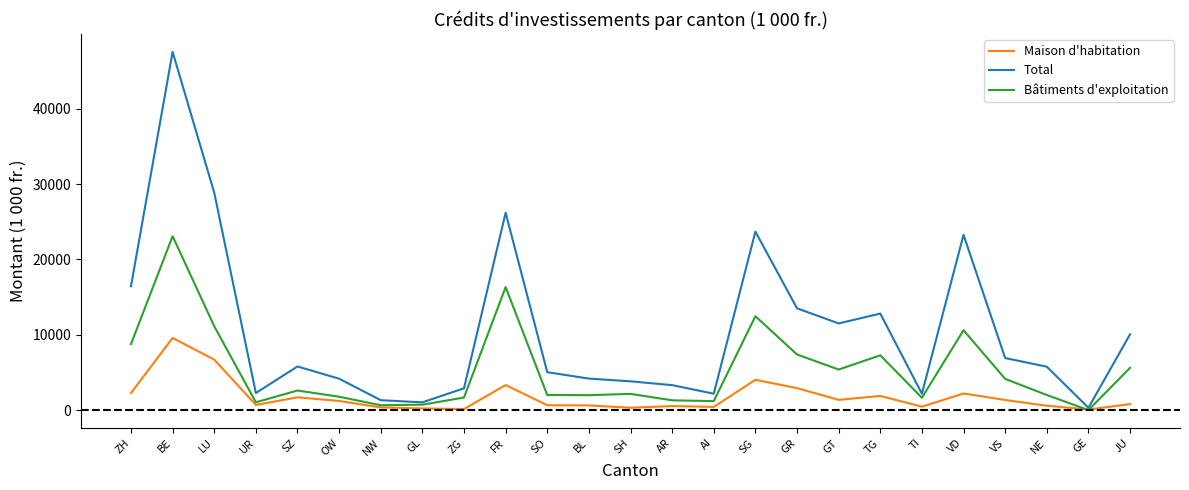

What are all the series names shown in the legend?

Maison d'habitation, Total, Bâtiments d'exploitation